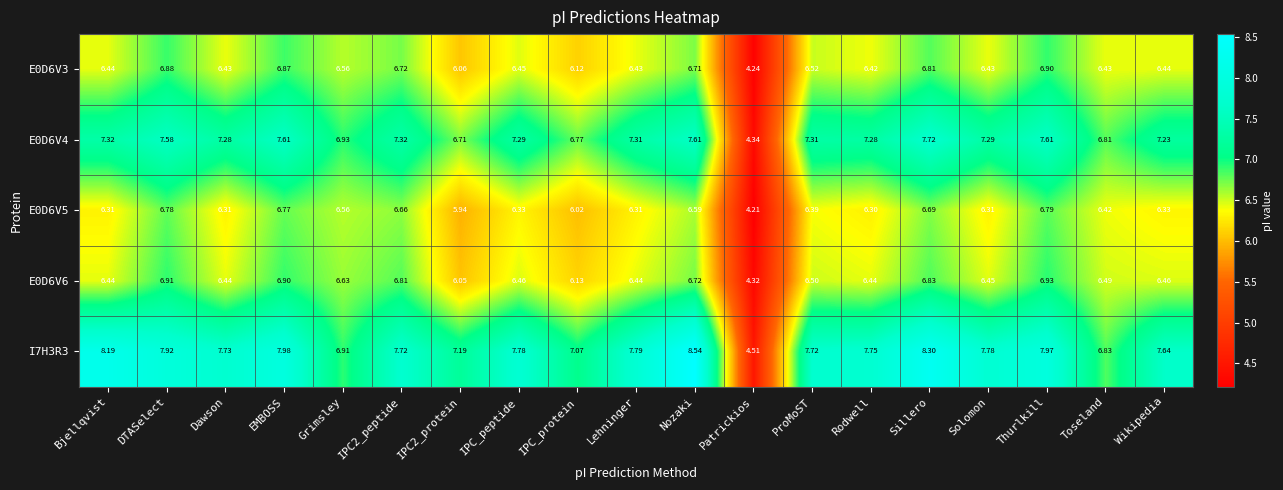

Where does the E0D6V4 series first go above 7?

Bjellqvist